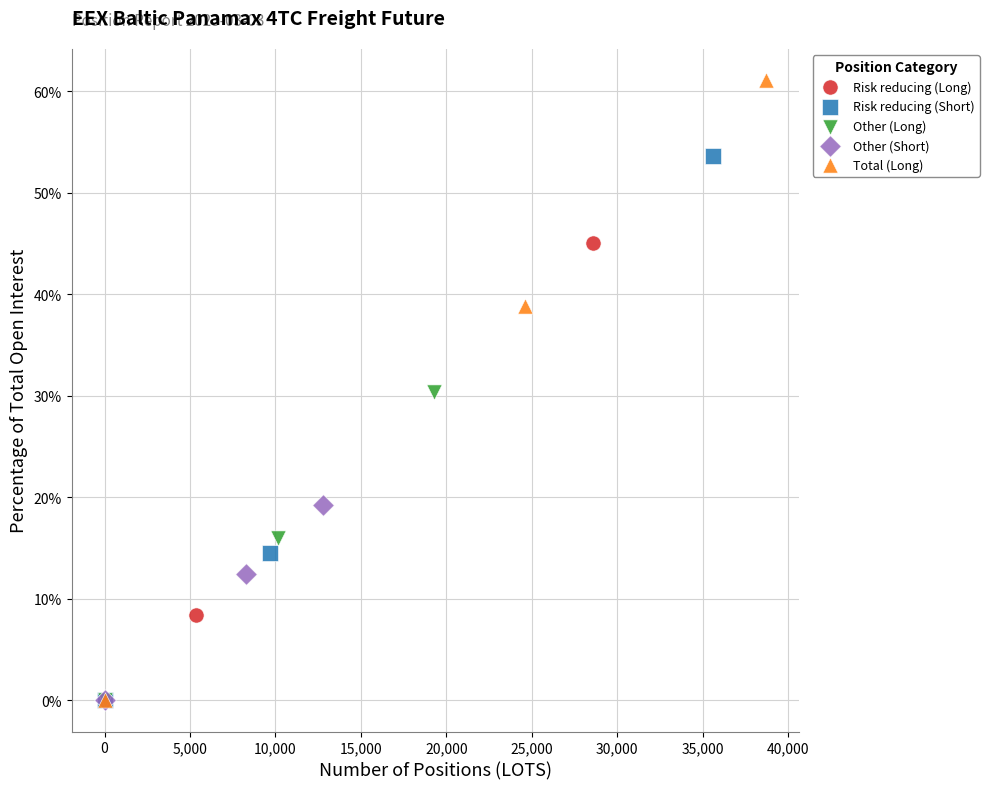

What are all the series names shown in the legend?

Risk reducing (Long), Risk reducing (Short), Other (Long), Other (Short), Total (Long)